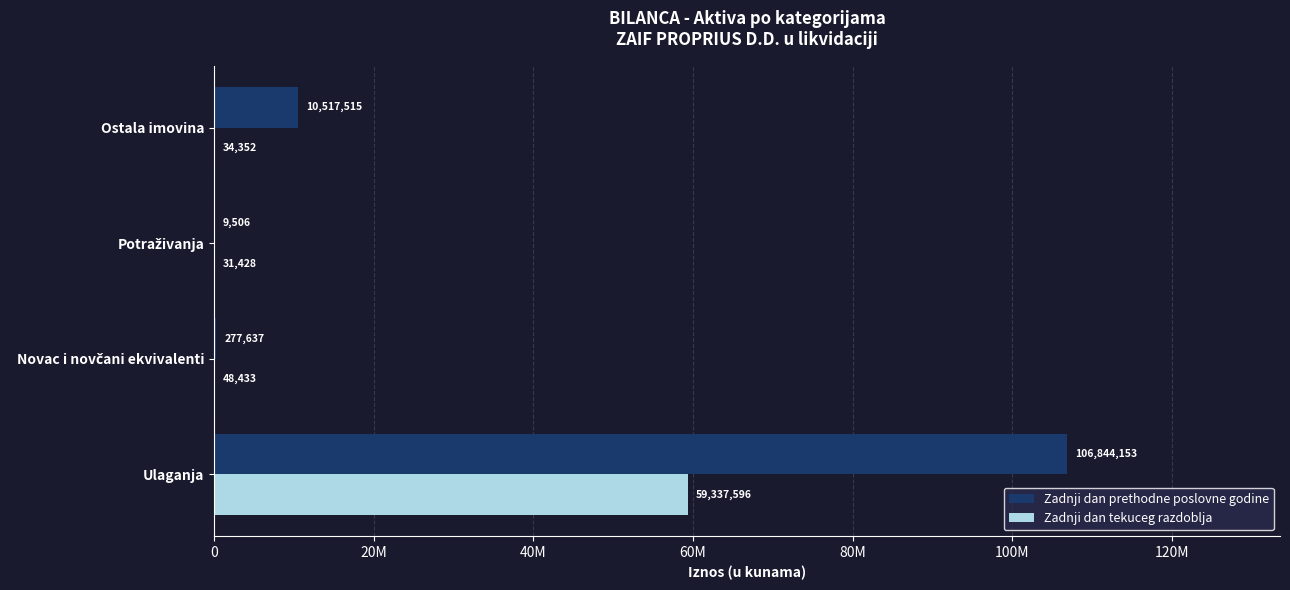

What are all the series names shown in the legend?

Zadnji dan prethodne poslovne godine, Zadnji dan tekuceg razdoblja